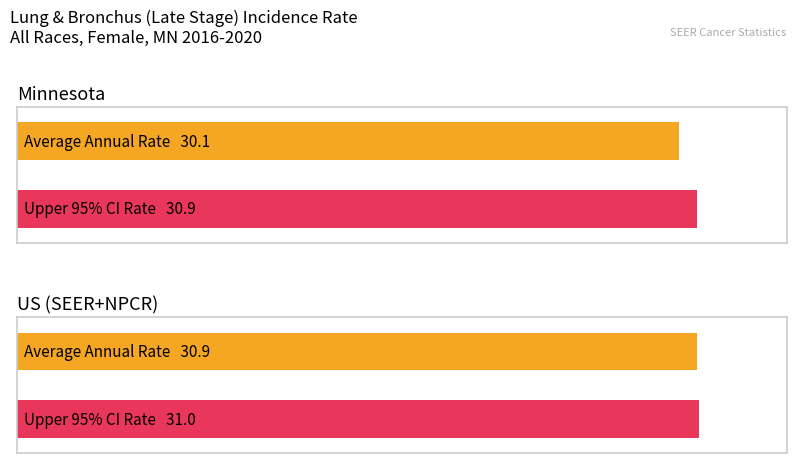

Is it true that Lower 95% CI equals 30.7 at US (SEER+NPCR)?

True